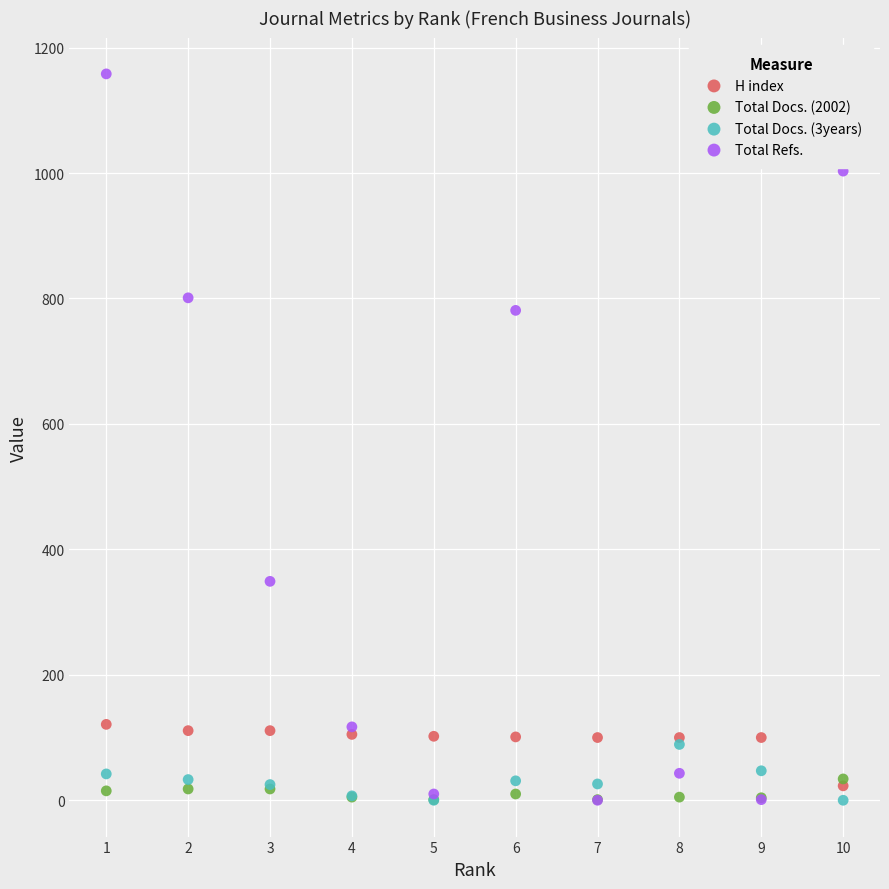

Across all series, what Y value is closest to 579?

781